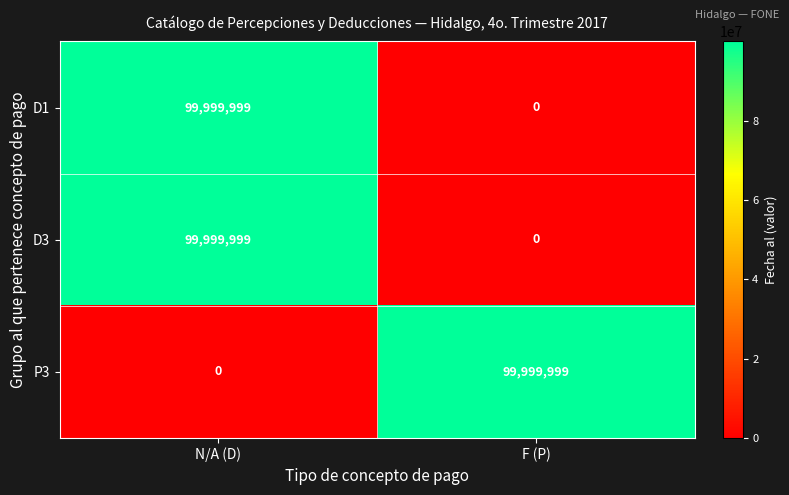

How many categories are shown in the chart?

2